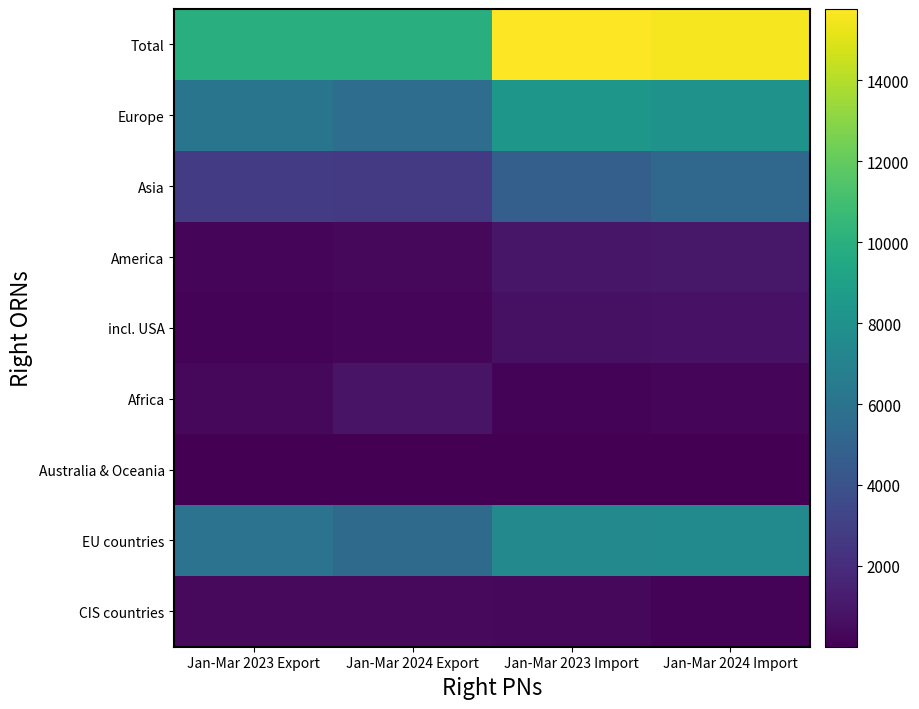

Which series has the largest range (max minus min)?

Total